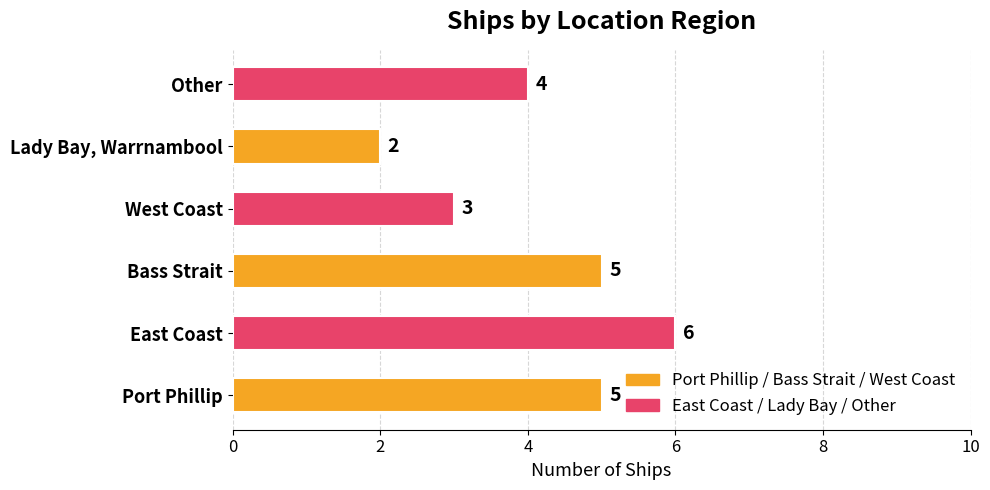

What is the sum of all values?

25